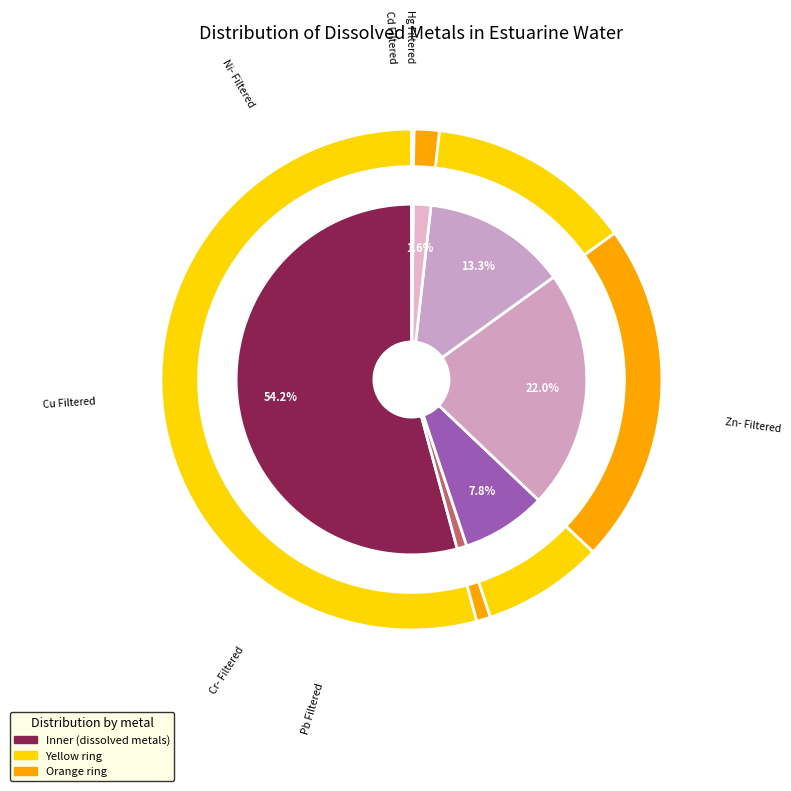

Is it true that Cr- Filtered is 8% of the pie?

True